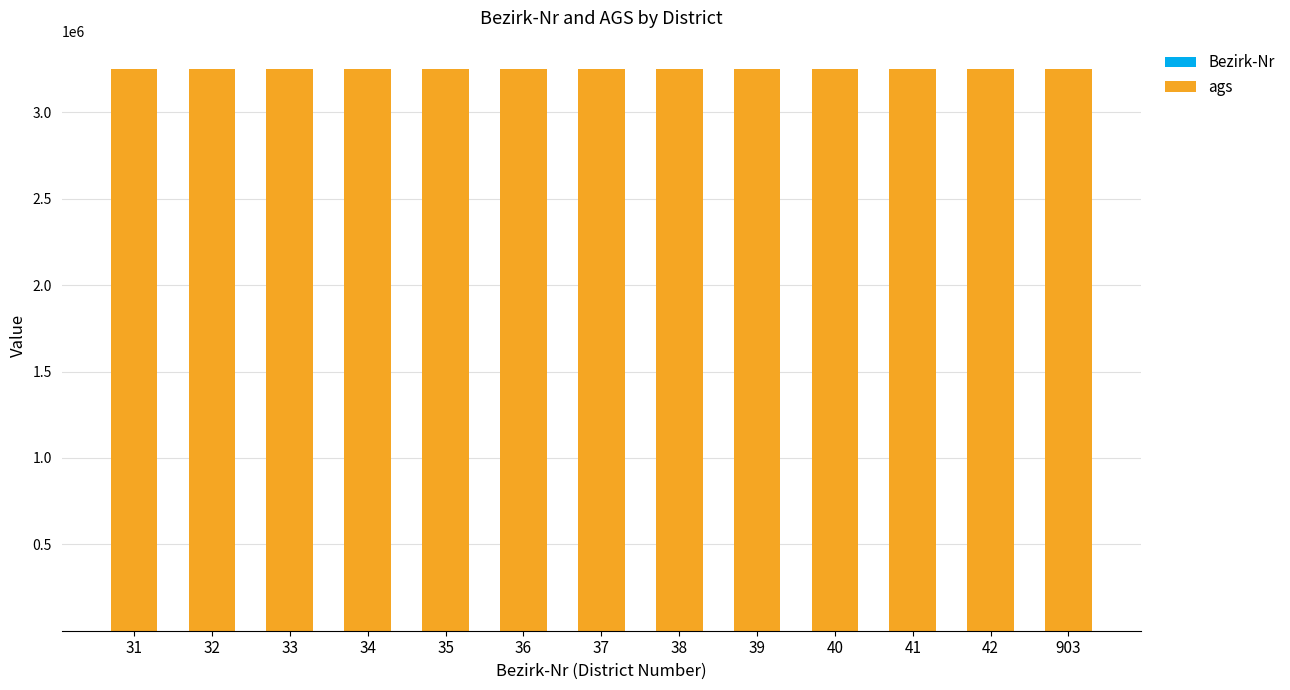

Are the bars grouped side by side (vs. stacked)?

No